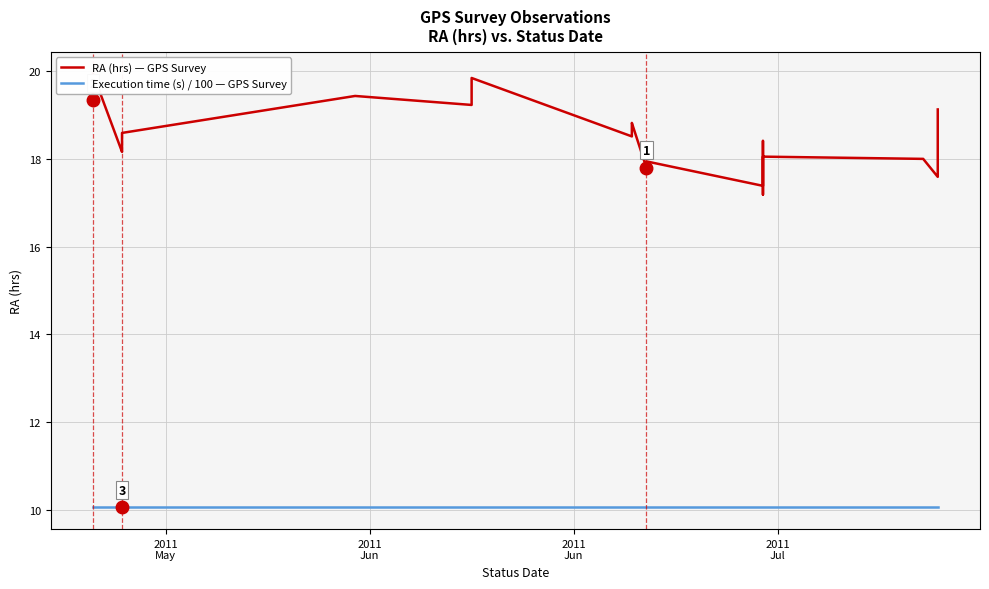

What are all the series names shown in the legend?

RA (hrs) — GPS Survey, Execution time (s) / 100 — GPS Survey